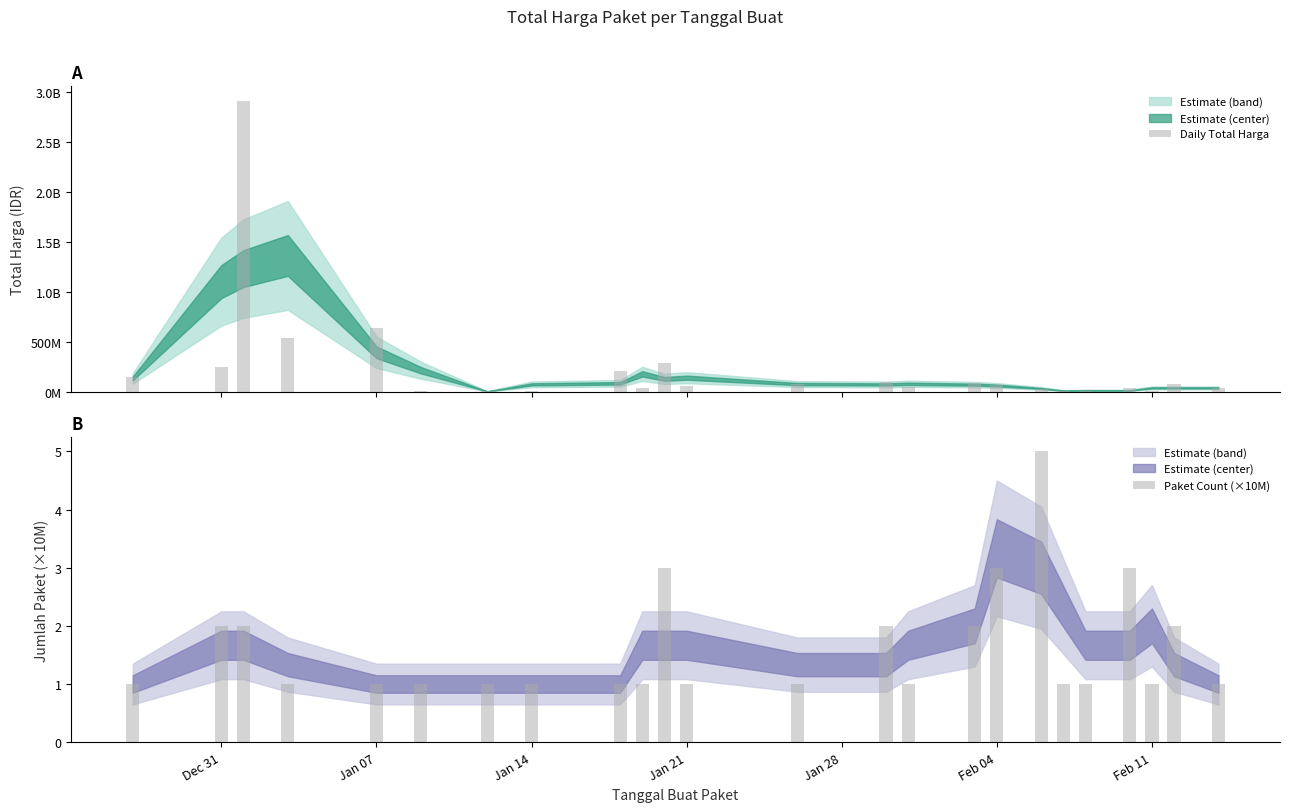

Rank the series at Dec 31 from lowest to highest value.

Paket Count (×10M), Daily Total Harga